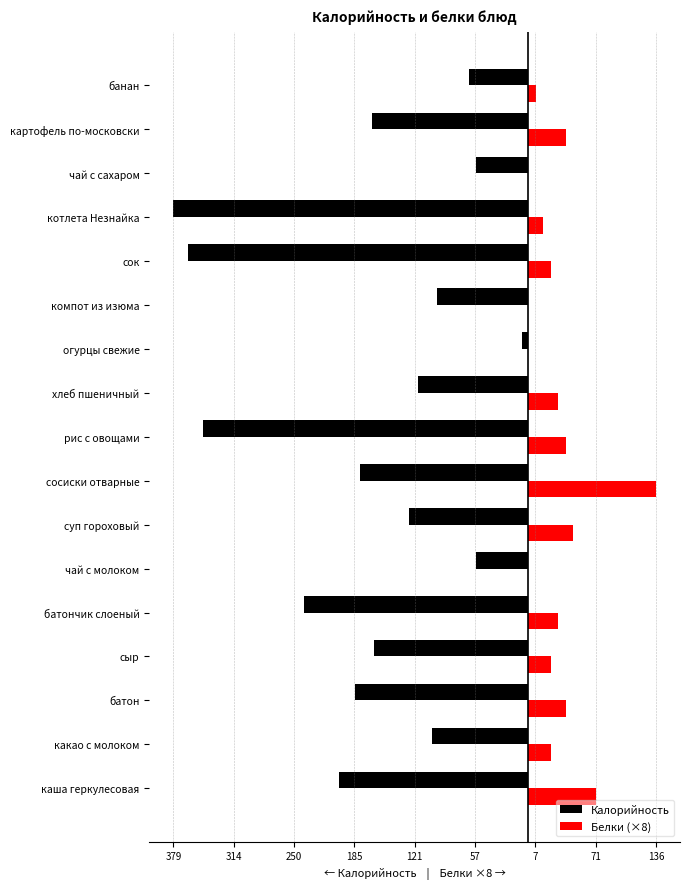

What are all the series names shown in the legend?

Калорийность, Белки (×8)